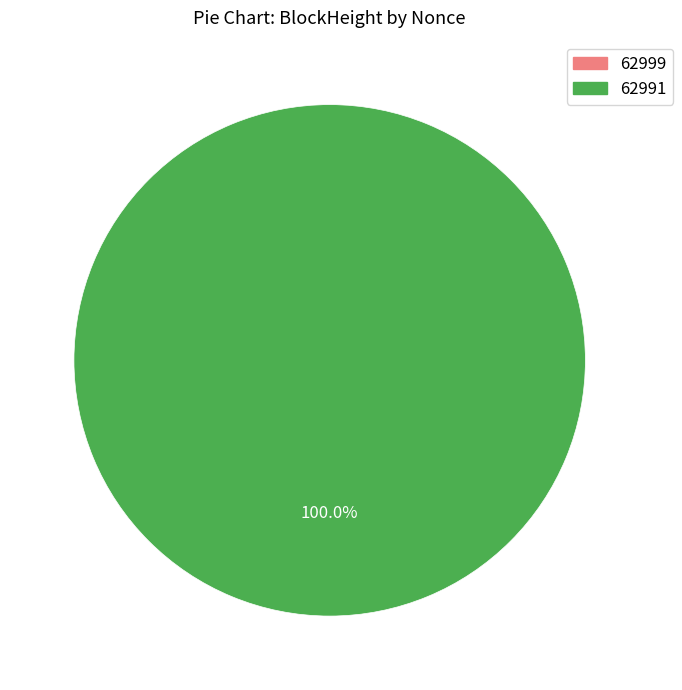

To the nearest percent, what is the combined percentage of 62999 and 62991?

100%